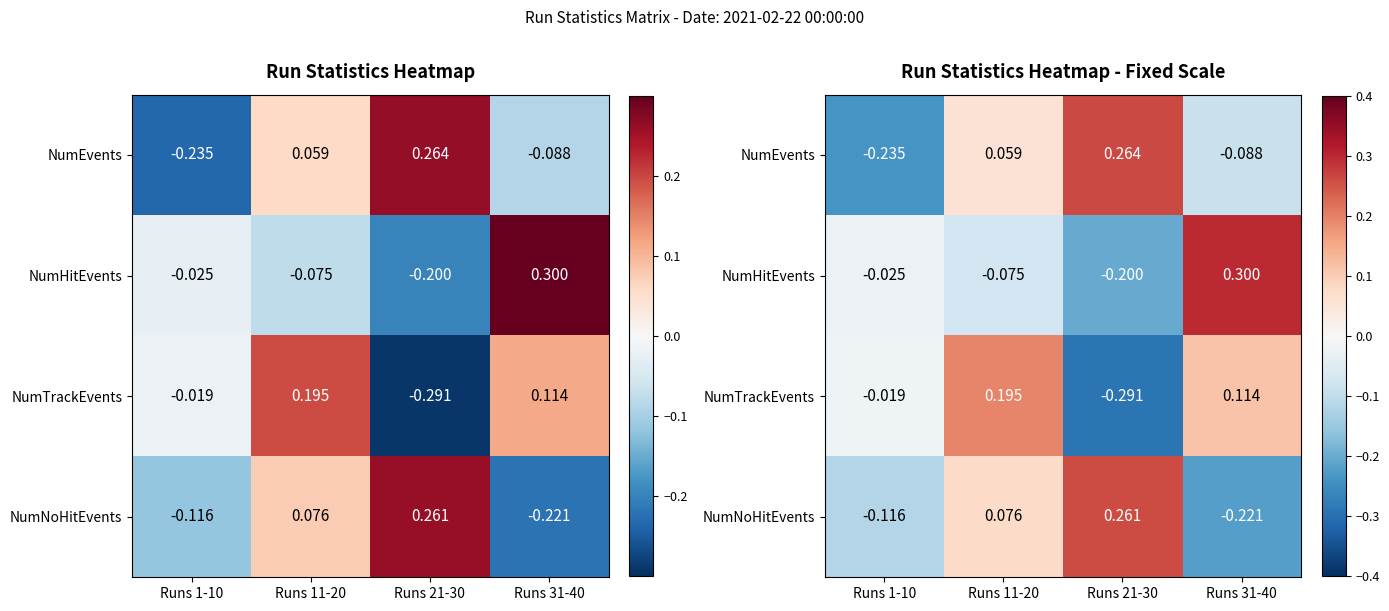

Where is NumTrackEvents nearest to the value 0?

Runs 1-10